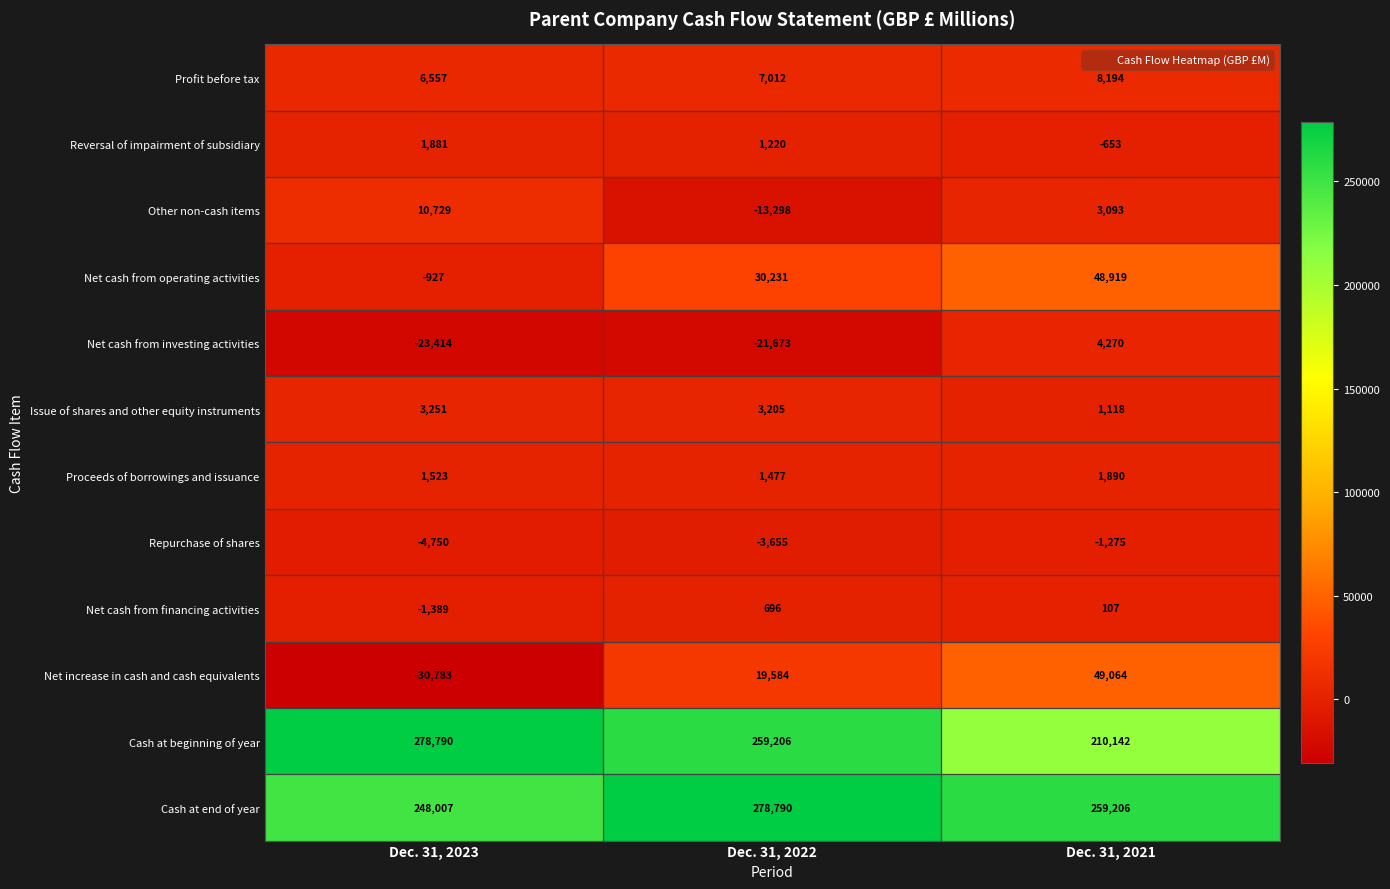

The Profit before tax series shows 8194 at Dec. 31, 2021. True or false?

True